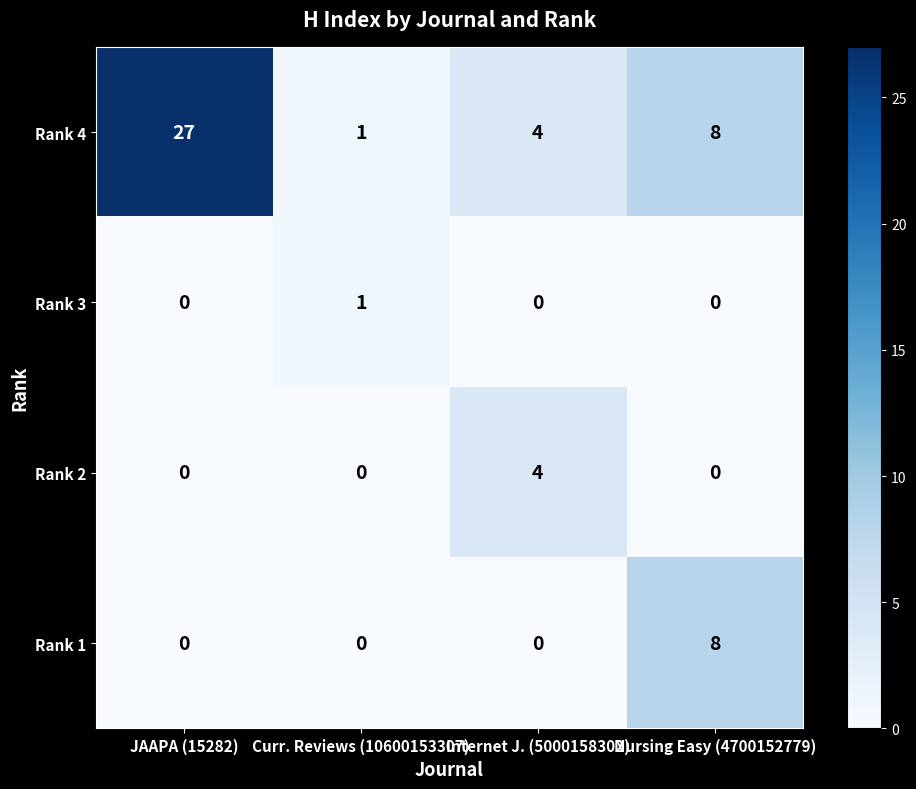

Reading right to left, extract all data points from this chart.

Rank 4: Nursing Easy (4700152779)=8	Internet J. (5000158302)=4	Curr. Reviews (10600153307)=1	JAAPA (15282)=27
Rank 3: Nursing Easy (4700152779)=0	Internet J. (5000158302)=0	Curr. Reviews (10600153307)=1	JAAPA (15282)=0
Rank 2: Nursing Easy (4700152779)=0	Internet J. (5000158302)=4	Curr. Reviews (10600153307)=0	JAAPA (15282)=0
Rank 1: Nursing Easy (4700152779)=8	Internet J. (5000158302)=0	Curr. Reviews (10600153307)=0	JAAPA (15282)=0